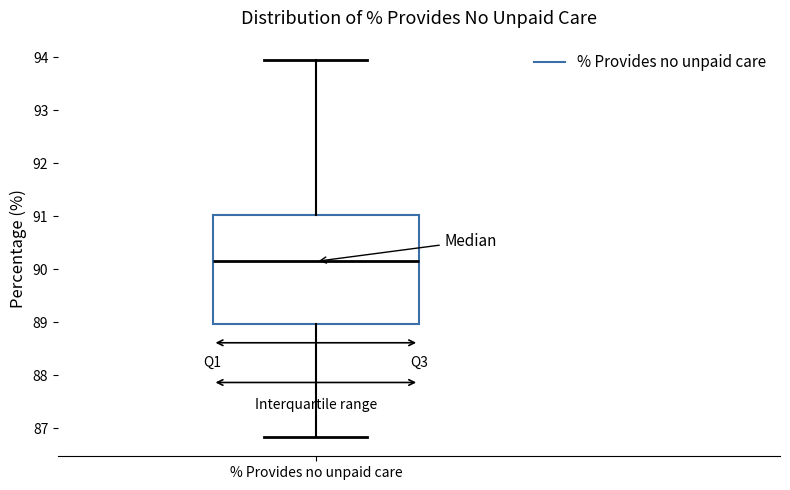

Read this box plot against the y-axis: the position of the median line, the range covered by the box, and the ends of both whiskers. The values are not printed on the chart, so give them approximately, as read against the axis.

median 90.1, box 89.0 to 91.0, whiskers 86.8 to 94.0